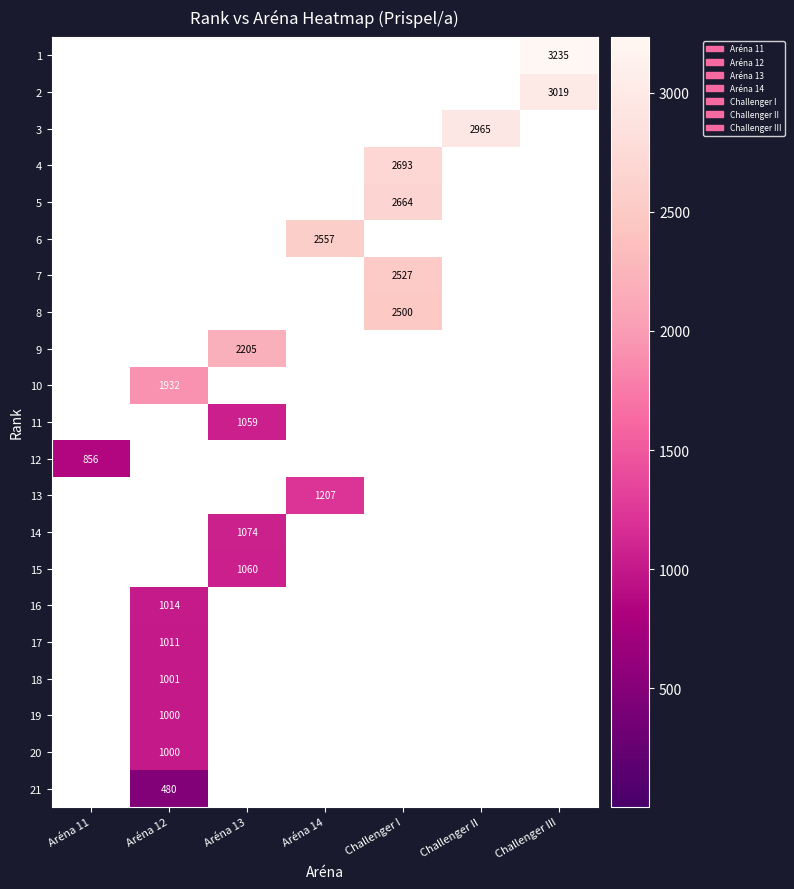

Is it true that 8 equals 2500 at Challenger I?

True